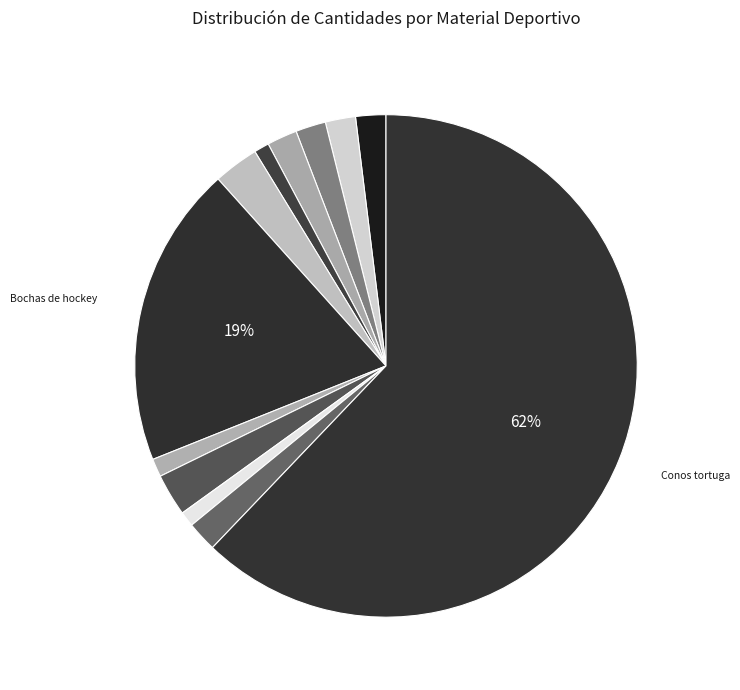

Count the number of slices in the pie.

12